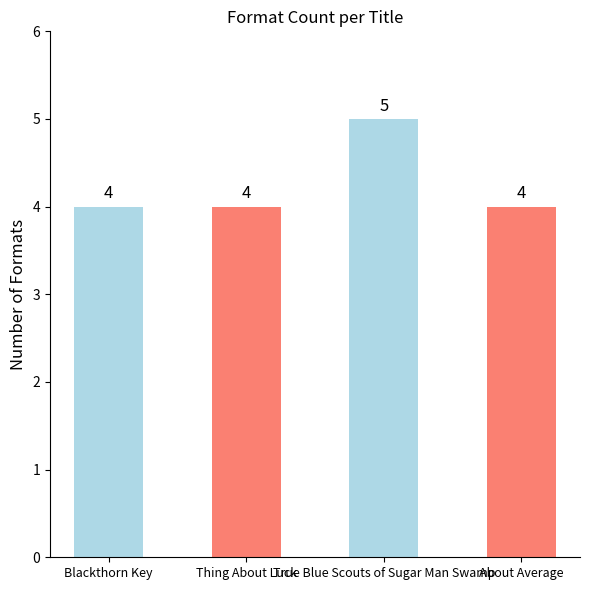

What is the value of the 3rd bar from the left?

5